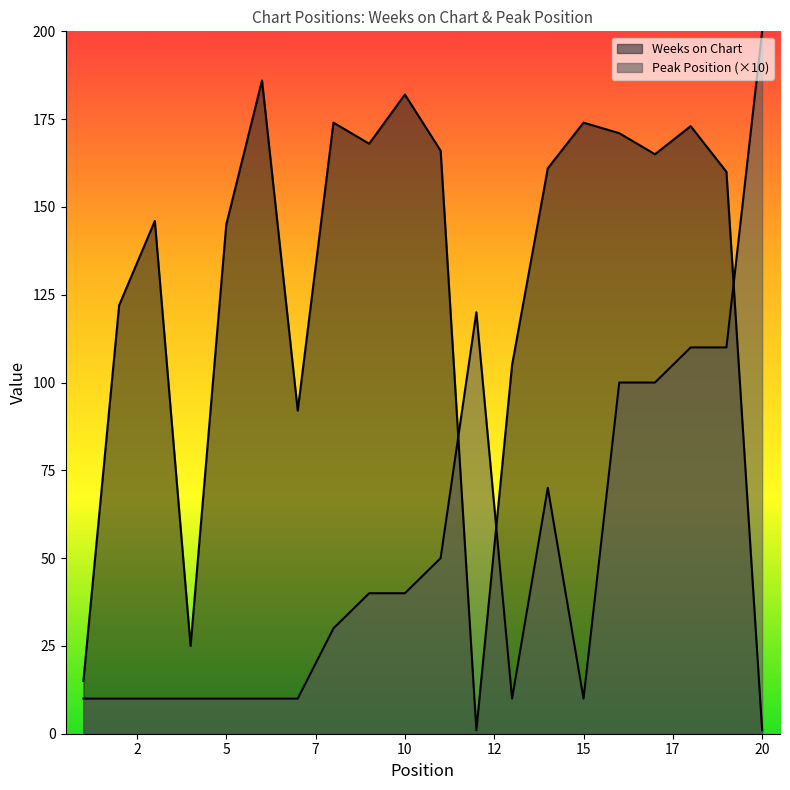

What is the spread (max minus min) of values at 12?

119